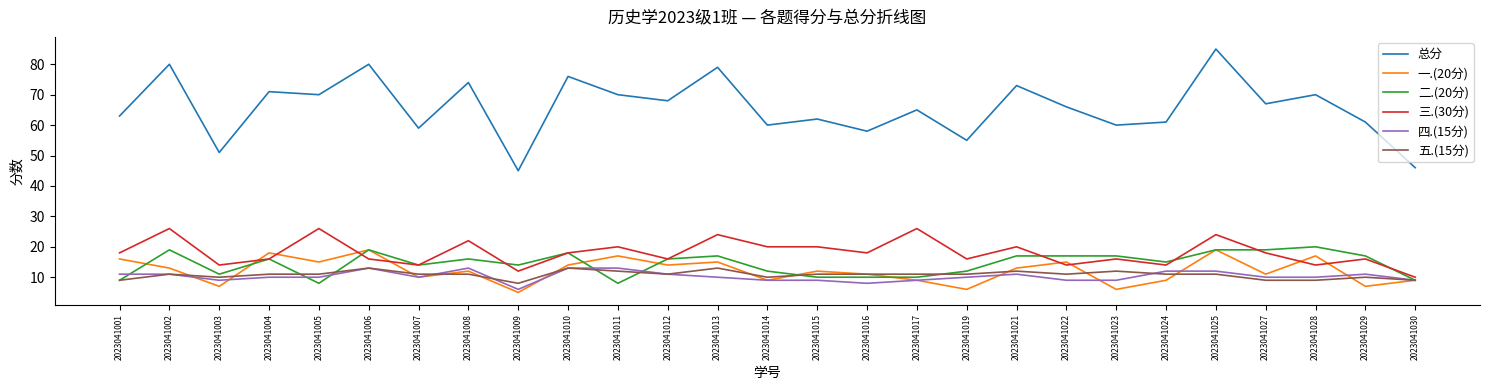

Reading right to left, list all the values displayed in this chart.

总分: 46	61	70	67	85	61	60	66	73	55	65	58	62	60	79	68	70	76	45	74	59	80	70	71	51	80	63
一.(20分): 9	7	17	11	19	9	6	15	13	6	9	11	12	9	15	14	17	14	5	12	10	19	15	18	7	13	16
二.(20分): 9	17	20	19	19	15	17	17	17	12	10	10	10	12	17	16	8	18	14	16	14	19	8	16	11	19	9
三.(30分): 10	16	14	18	24	14	16	14	20	16	26	18	20	20	24	16	20	18	12	22	14	16	26	16	14	26	18
四.(15分): 9	11	10	10	12	12	9	9	11	10	9	8	9	9	10	11	13	13	6	13	10	13	10	10	9	11	11
五.(15分): 9	10	9	9	11	11	12	11	12	11	11	11	11	10	13	11	12	13	8	11	11	13	11	11	10	11	9